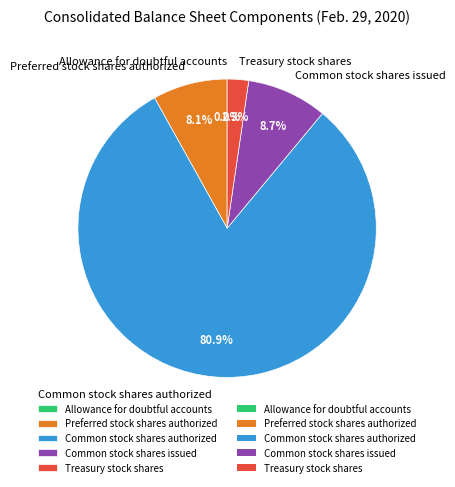

To the nearest percent, what is the difference between the Common stock shares authorized and Treasury stock shares slice percentages?

79%